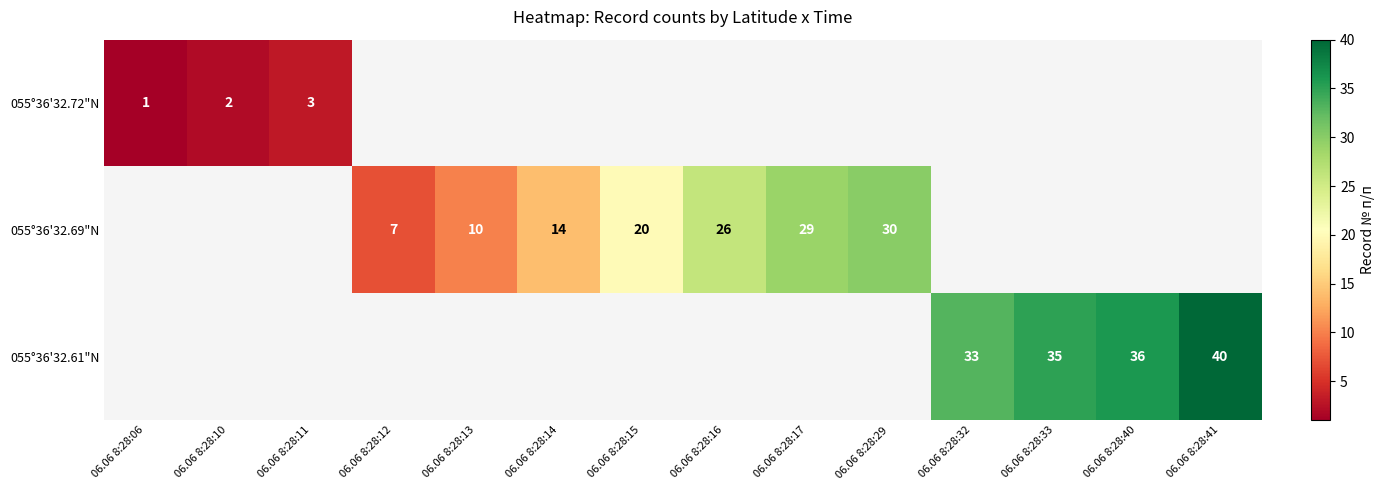

Is it true that 055°36'32.69"N equals 7 at 06.06 8:28:12?

True